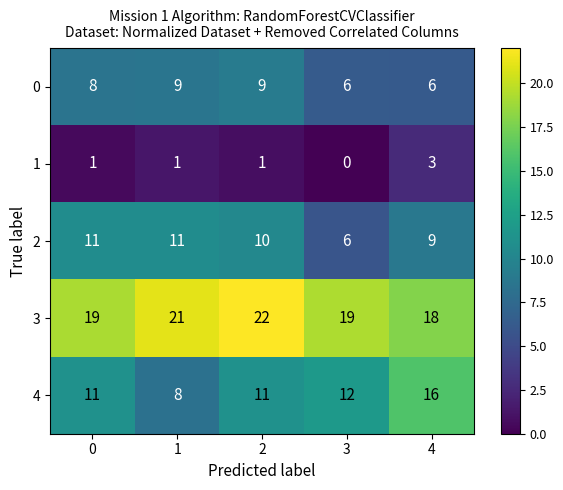

Rank the series at 1 from highest to lowest value.

3, 2, 0, 4, 1